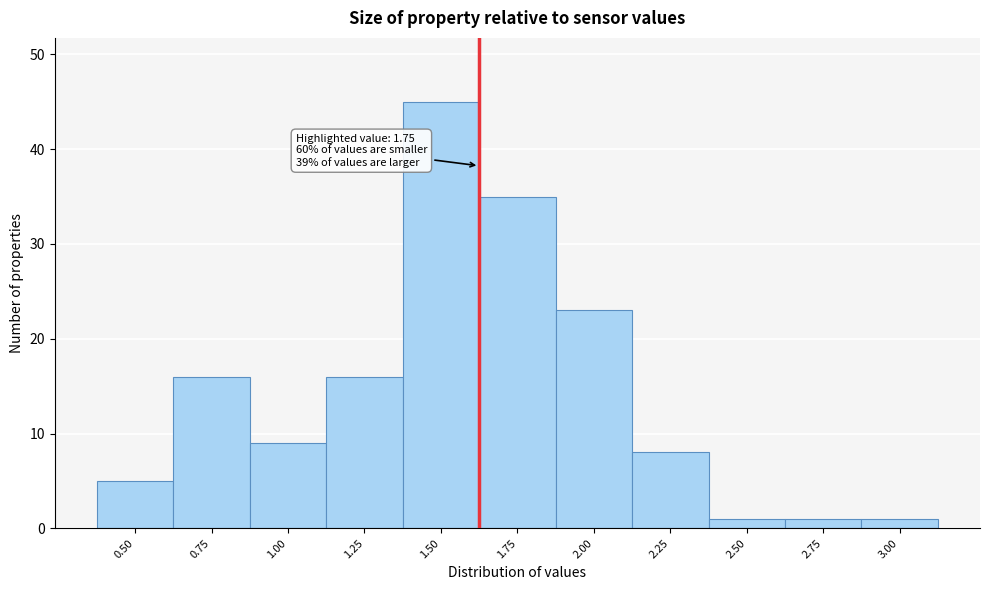

Reading left to right, what are all the values shown in this chart?

0.50=5	0.75=16	1.00=9	1.25=16	1.50=45	1.75=35	2.00=23	2.25=8	2.50=1	2.75=1	3.00=1